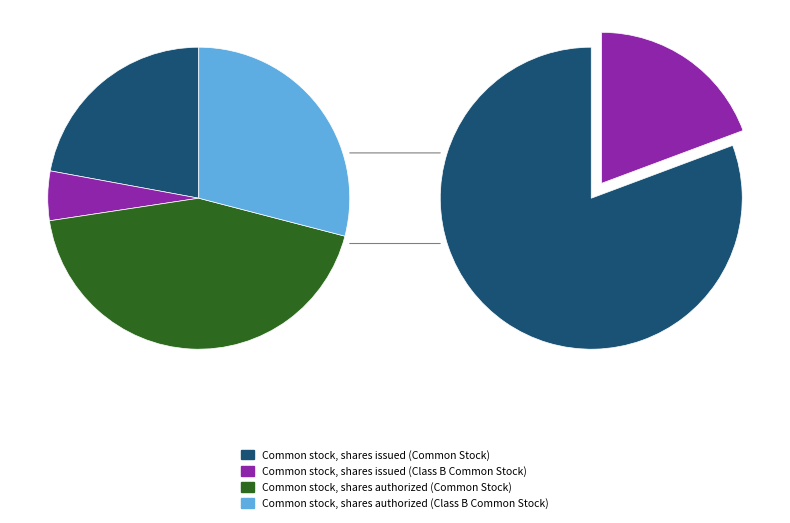

The Common stock, shares authorized (Common Stock) slice represents 44% of the pie. True or false?

True